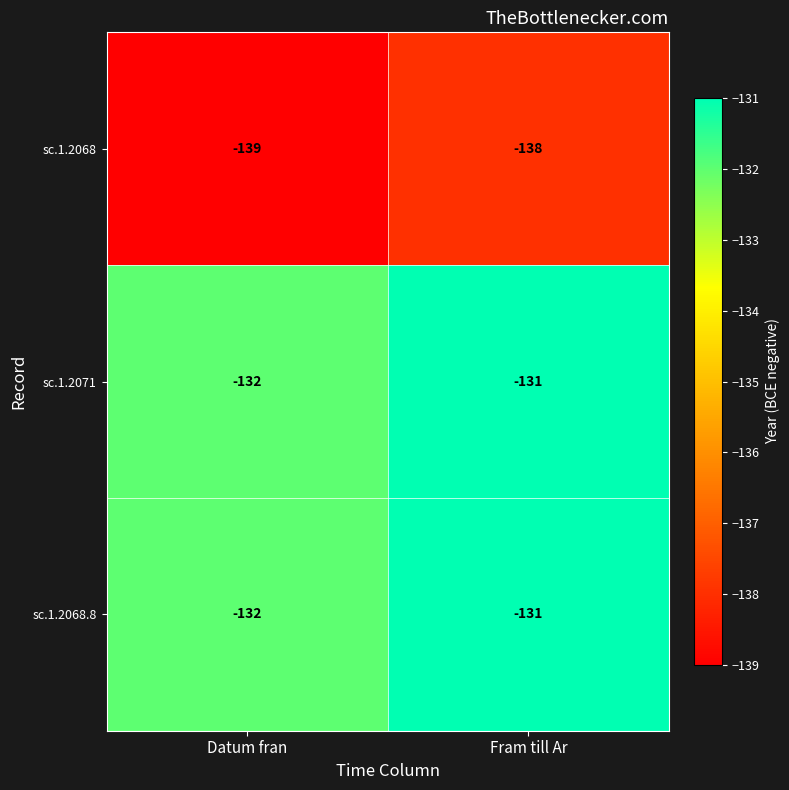

The sc.1.2071 series shows -132 at Datum fran. True or false?

True